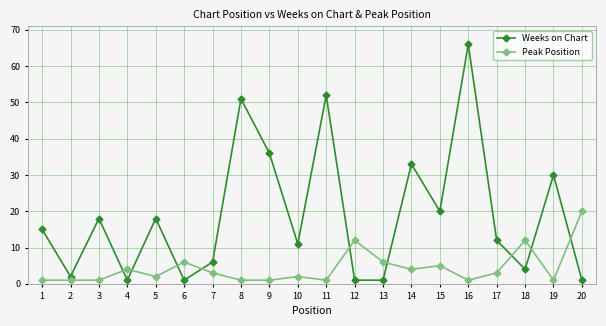

What is the lowest value of the Peak Position series?

1